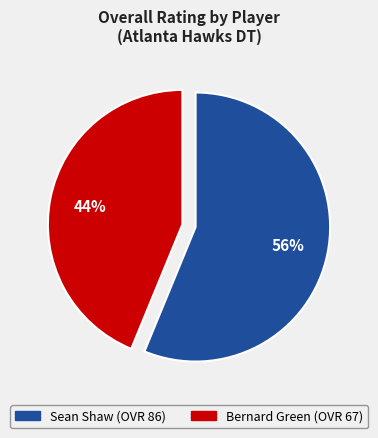

Which category has the smallest portion of the pie?

Bernard Green